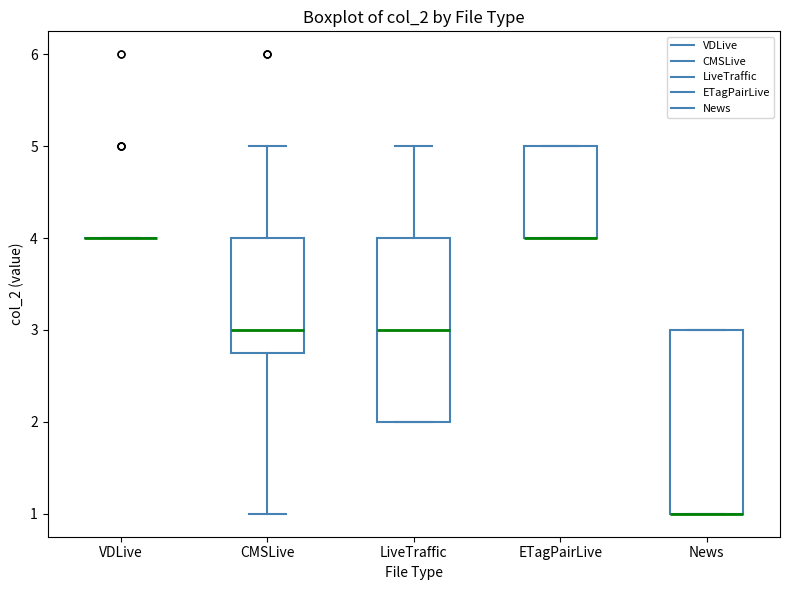

Reading left to right, read every box against the y-axis: the position of its median line, the range the box covers, and the ends of its whiskers. The values are not printed on the chart, so give them approximately, as read against the axis.

VDLive: box collapsed to a line at 4.0, whiskers 4.0 to 4.0
CMSLive: median 3.0, box 2.8 to 4.0, whiskers 1.0 to 5.0
LiveTraffic: median 3.0, box 2.0 to 4.0, whiskers 2.0 to 5.0
ETagPairLive: median 4.0 (drawn on the box's lower edge), box 4.0 to 5.0, whiskers 4.0 to 5.0
News: median 1.0 (drawn on the box's lower edge), box 1.0 to 3.0, whiskers 1.0 to 3.0